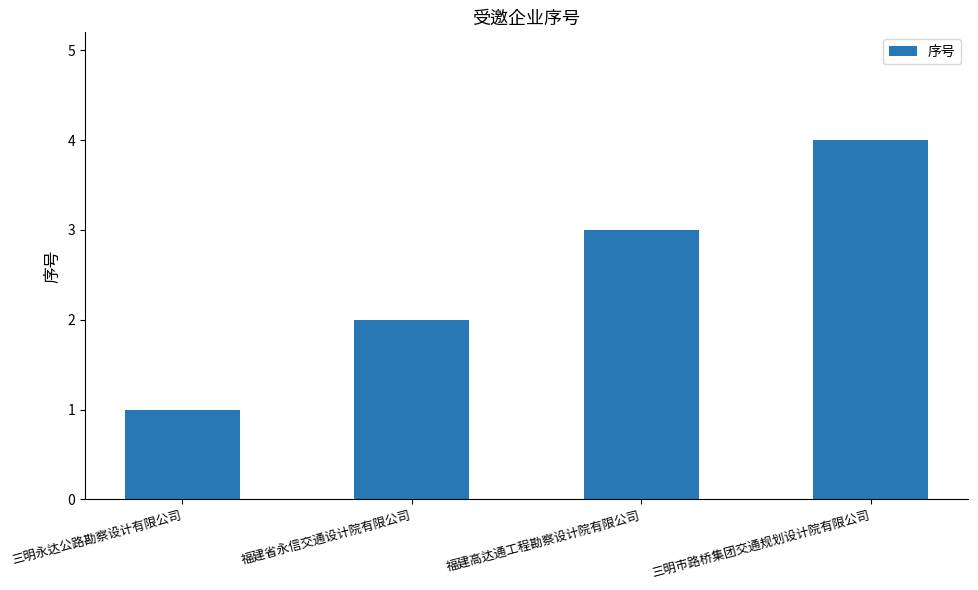

What is the label of the 3rd bar from the right?

福建省永信交通设计院有限公司